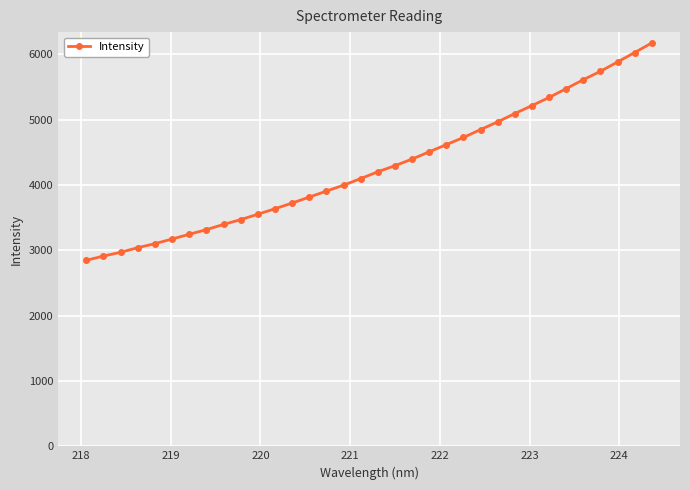

How many values exceed 4200?

17